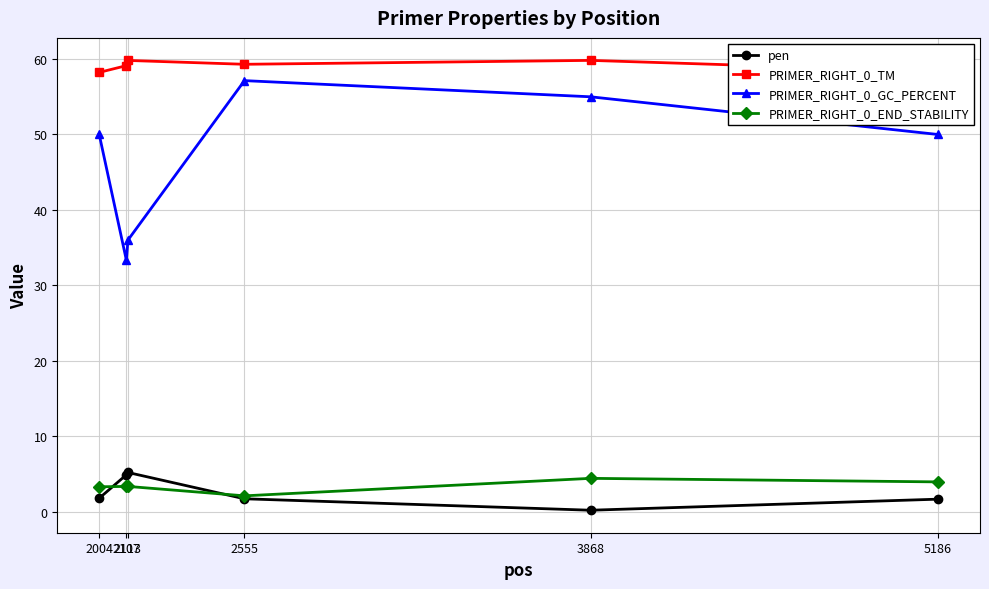

True or false: PRIMER_RIGHT_0_TM and pen intersect in this chart.

False